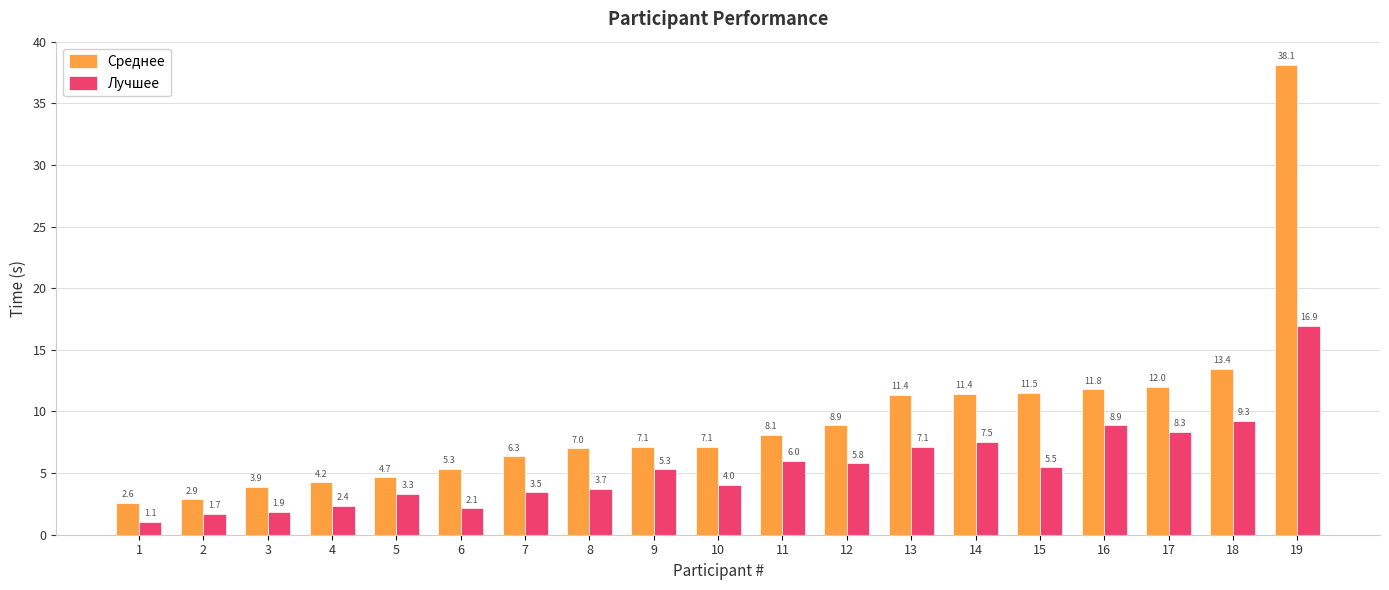

At which label does Лучшее reach its minimum?

1